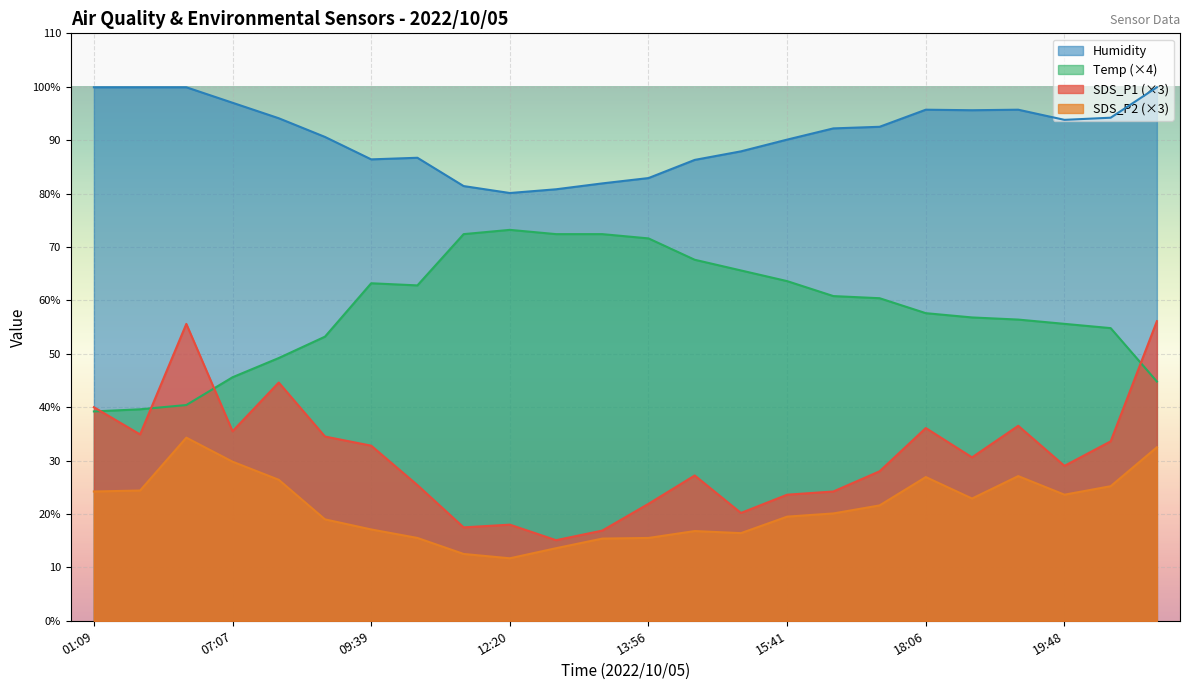

Is it true that SDS_P2 equals 43.1 at 07:38?

False